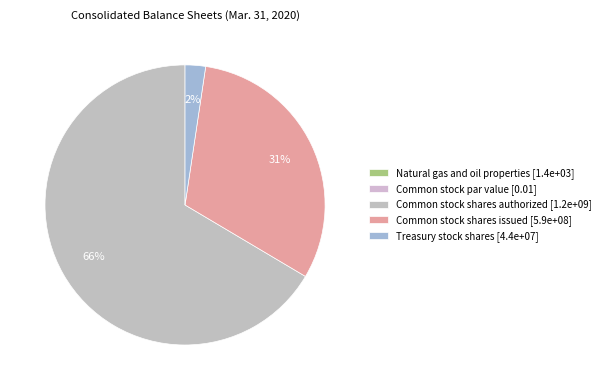

Is there any slice that represents more than half of the pie?

Yes